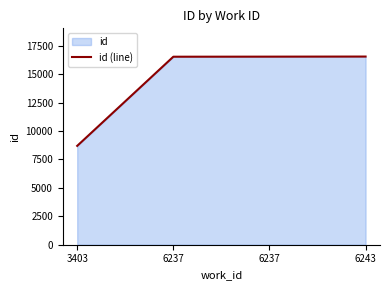

How many lines are shown in the chart?

1